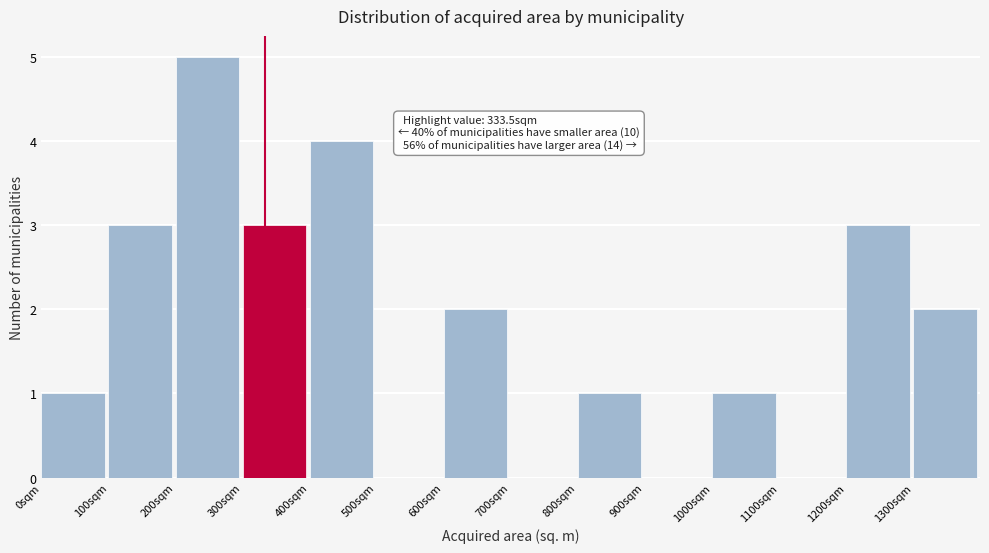

Which range on the x-axis has the tallest bar?

200 to 300